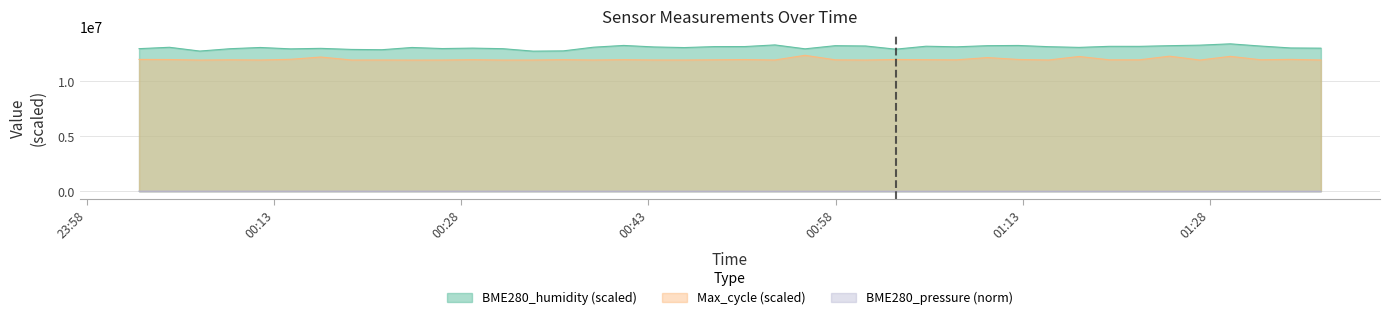

Between 2024/02/29 01:05:15 and 2024/02/29 01:36:54, which series saw the biggest shift?

BME280_humidity